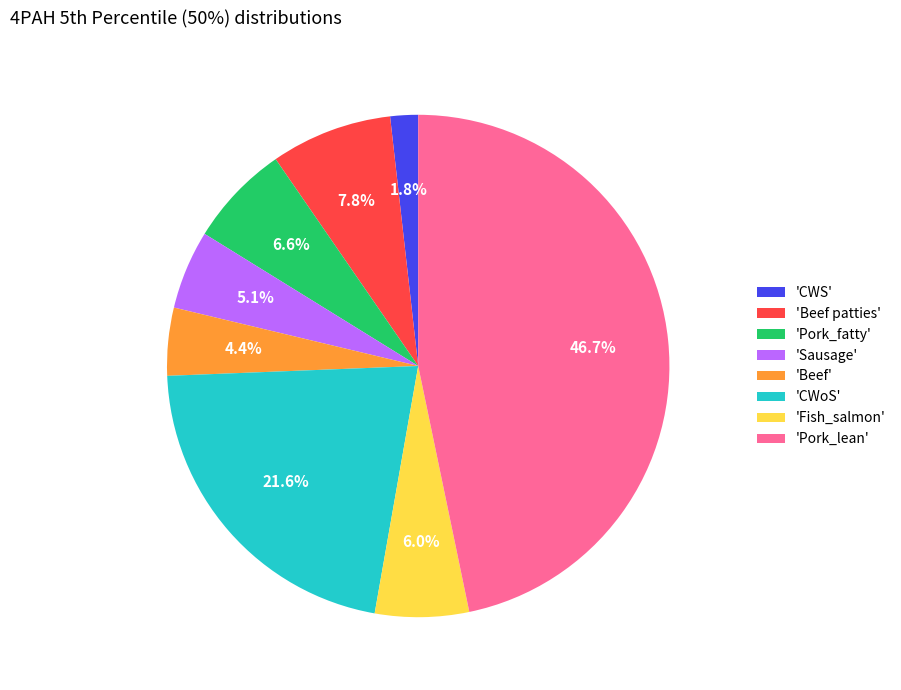

Is there any slice that represents more than half of the pie?

No